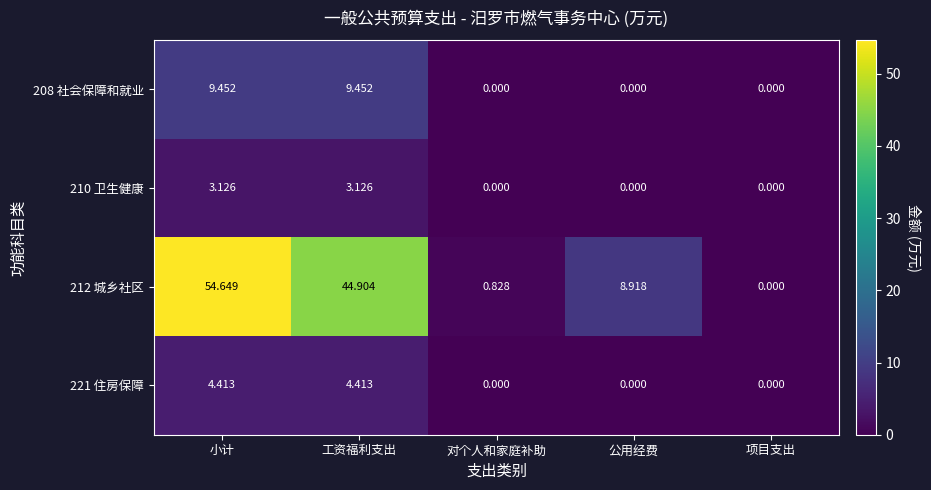

At which label is 212 城乡社区 closest to 27?

工资福利支出